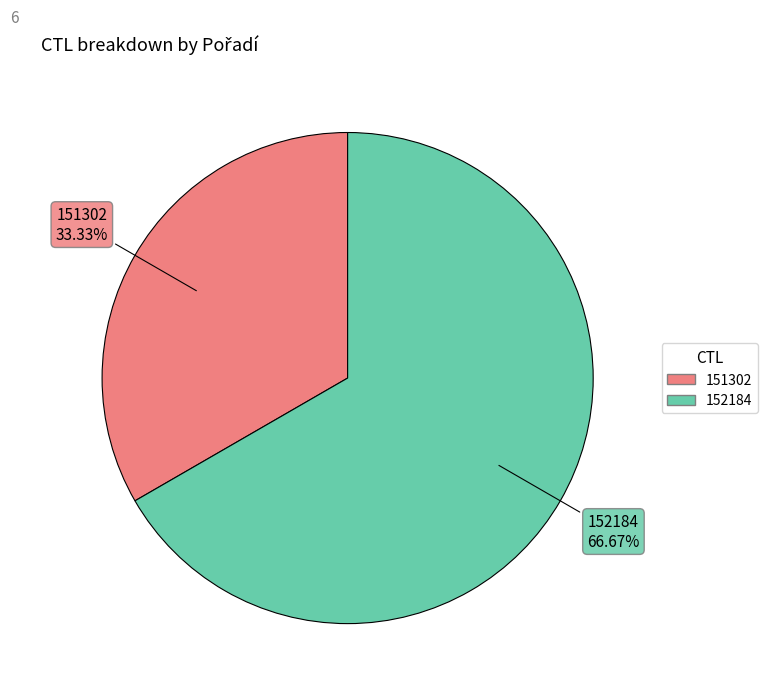

Is the sum of 151302 and 152184 greater than half?

Yes